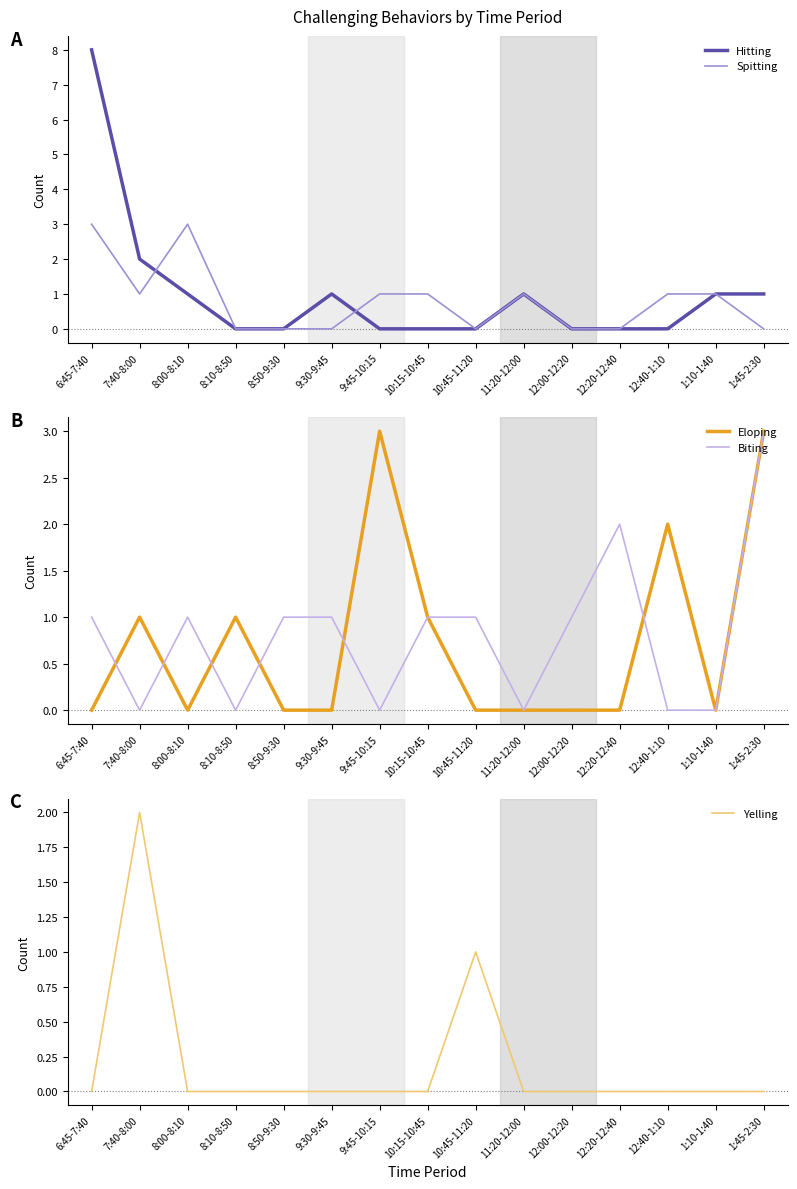

Which series ends up on top after the final intersection of Eloping and Spitting?

Eloping